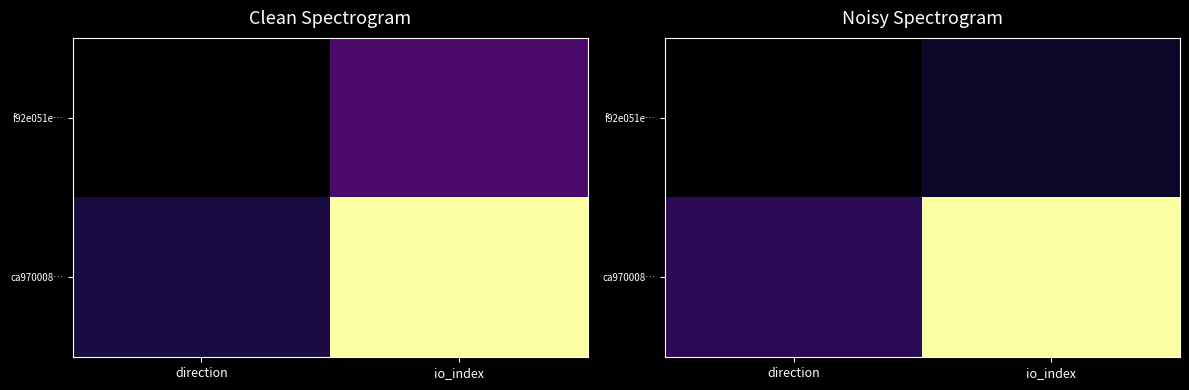

Rank the series by their maximum value, from highest to lowest.

ca970008…, f92e051e…